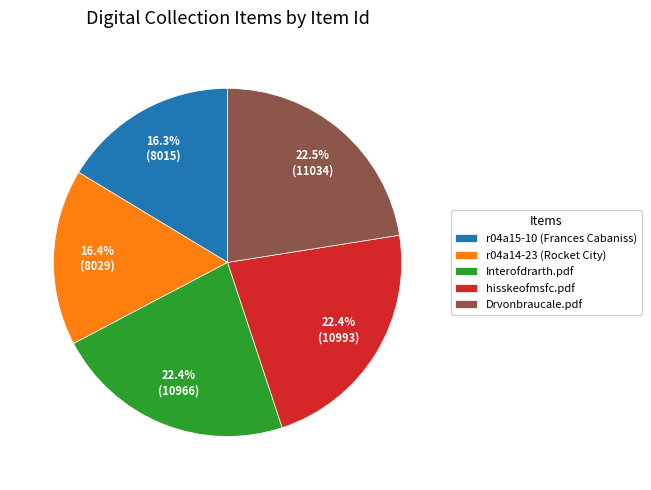

Is the sum of hisskeofmsfc.pdf and r04a15-10 (Frances Cabaniss) greater than half?

No